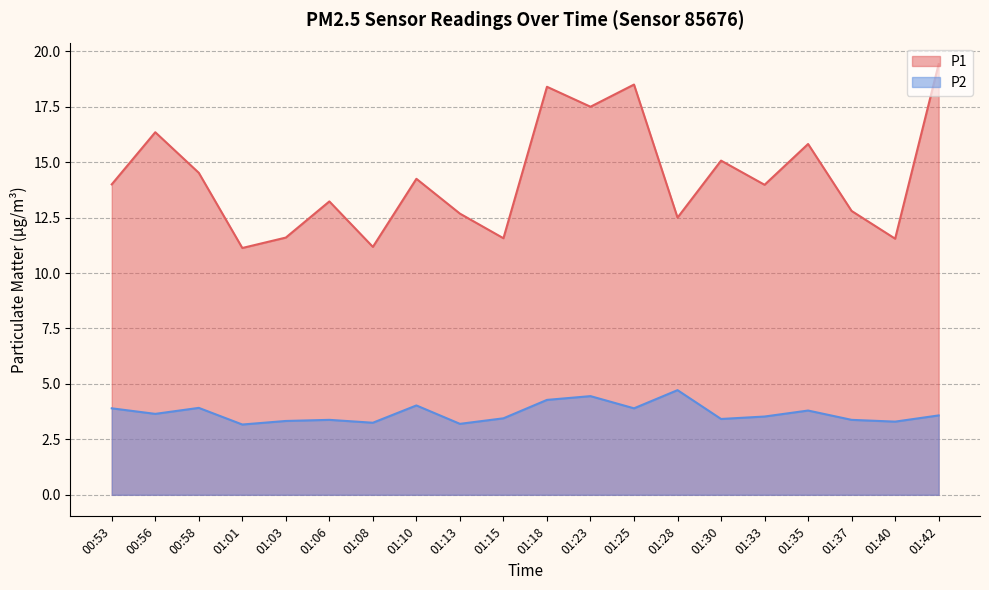

At which category is the sum across all series the highest?

01:42